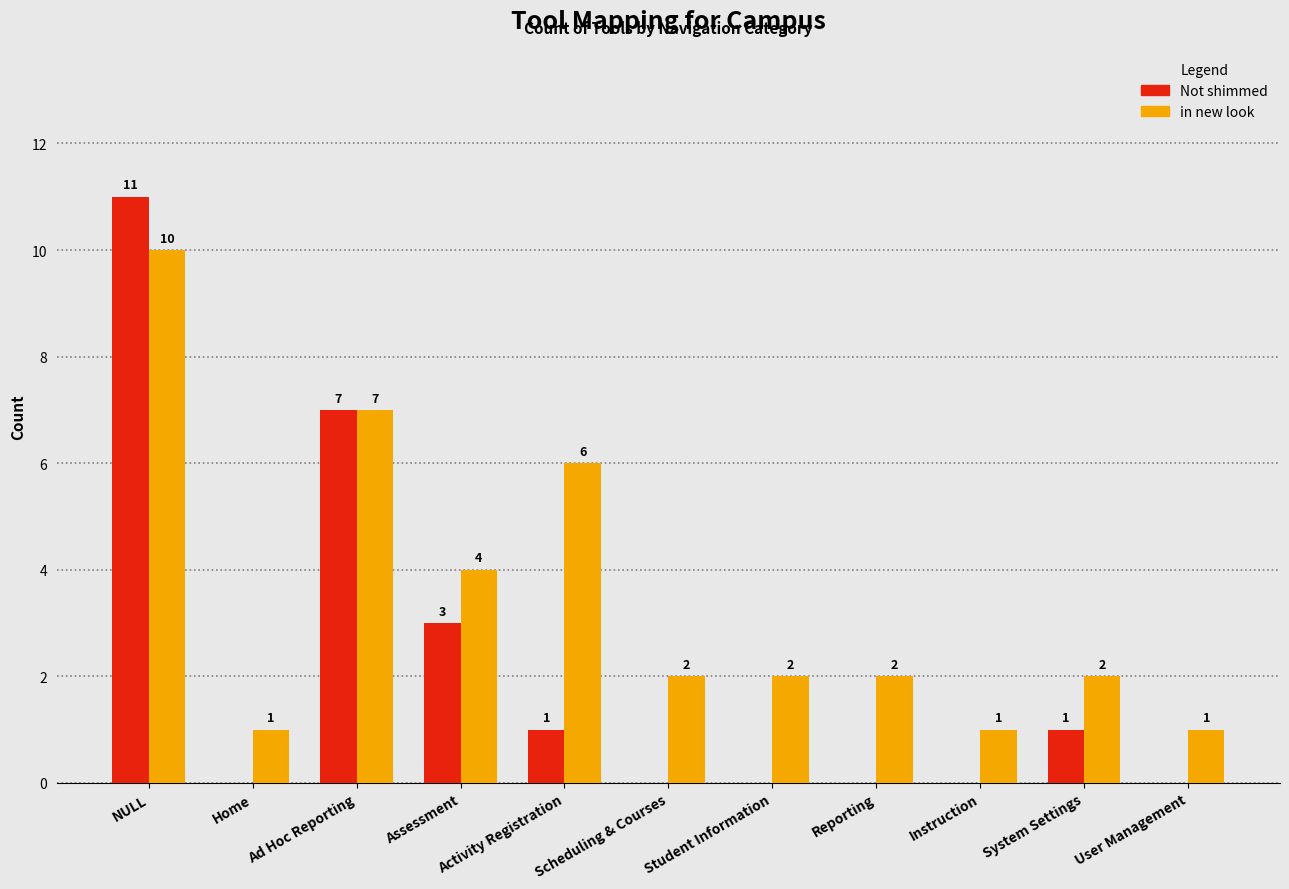

Which series changed the most between Home and Reporting?

in new look